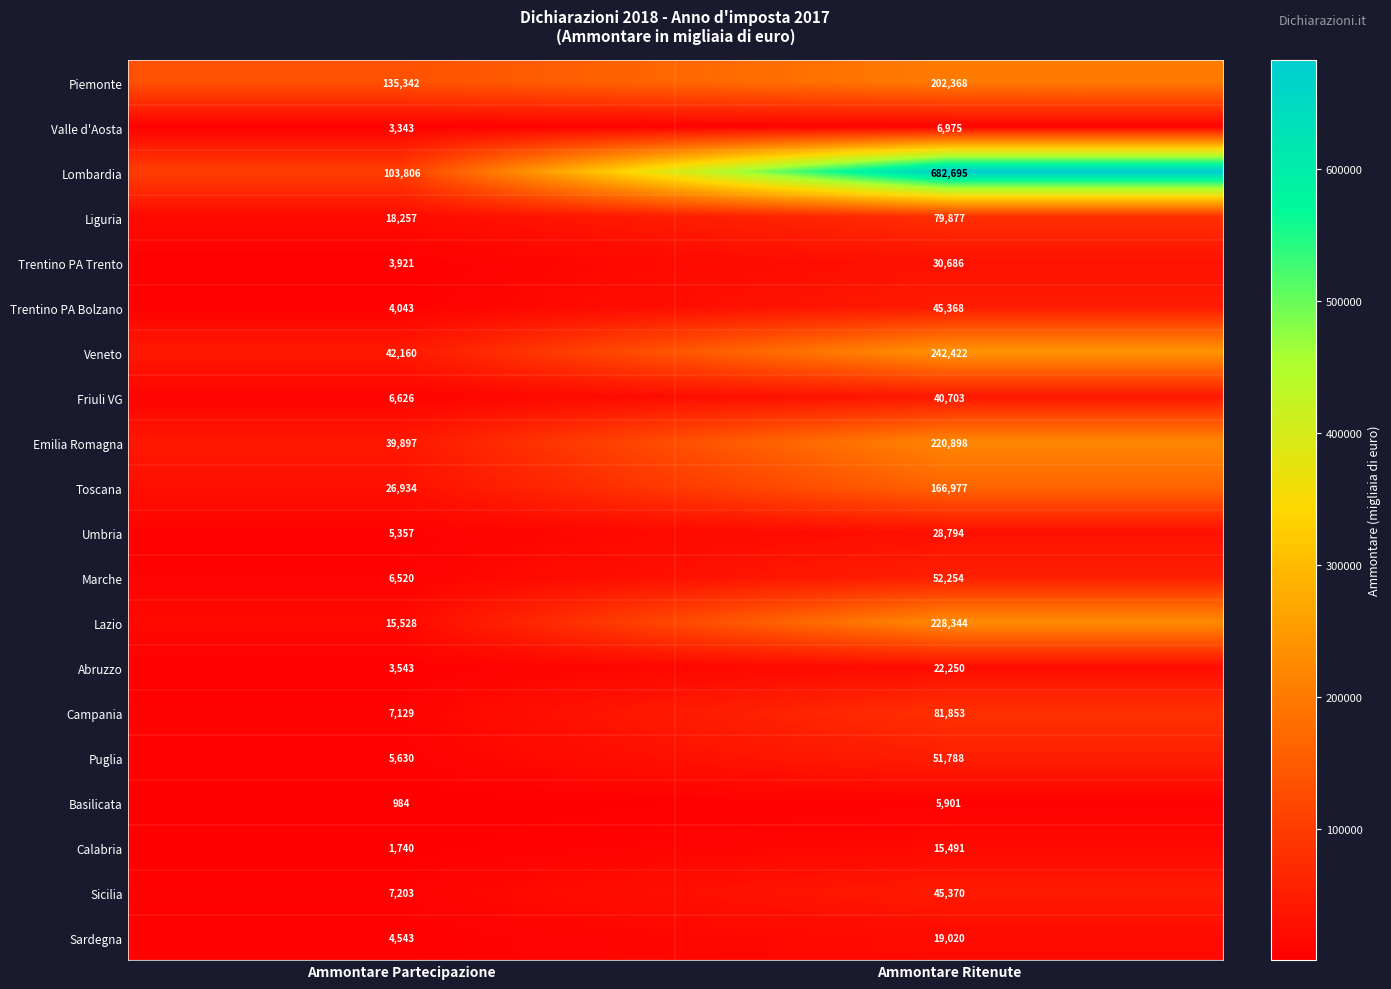

What is the difference between the Trentino PA Trento values at Ammontare Ritenute and Ammontare Partecipazione?

26765